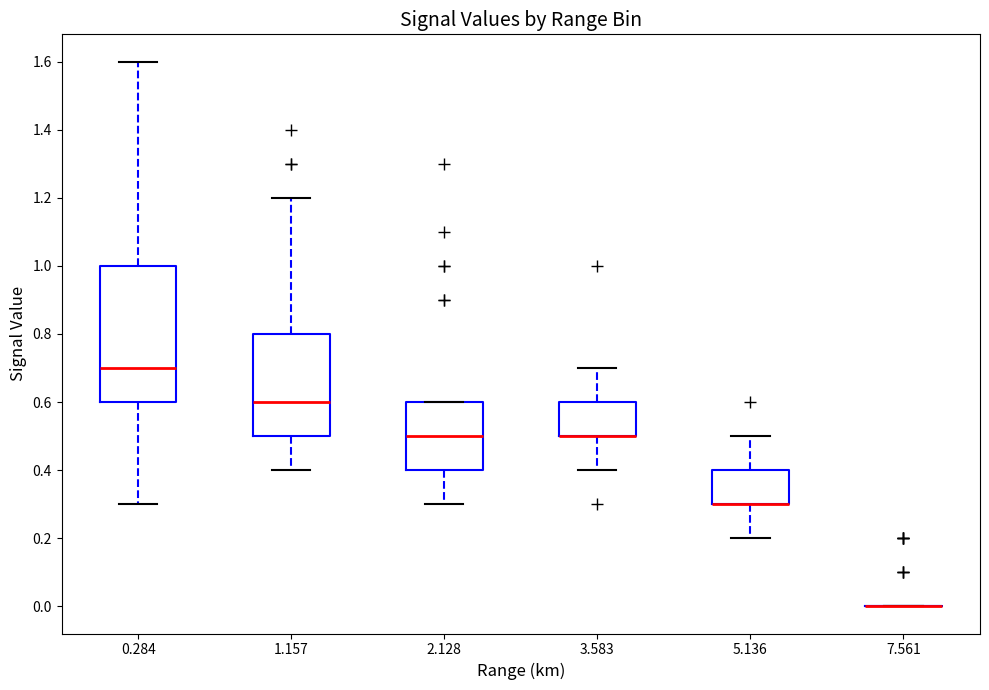

Reading left to right, transcribe this box plot: for each box, give where its median line is, the range the box spans, and where its two whiskers end, as read against the y-axis. The values are not printed on the chart, so give them approximately, as read against the axis.

0.284: median 0.7, box 0.6 to 1.0, whiskers 0.3 to 1.6
1.157: median 0.6, box 0.5 to 0.8, whiskers 0.4 to 1.2
2.128: median 0.5, box 0.4 to 0.6, whiskers 0.3 to 0.6
3.583: median 0.5 (drawn on the box's lower edge), box 0.5 to 0.6, whiskers 0.4 to 0.7
5.136: median 0.3 (drawn on the box's lower edge), box 0.3 to 0.4, whiskers 0.2 to 0.5
7.561: box collapsed to a line at 0.0, whiskers 0.0 to 0.0